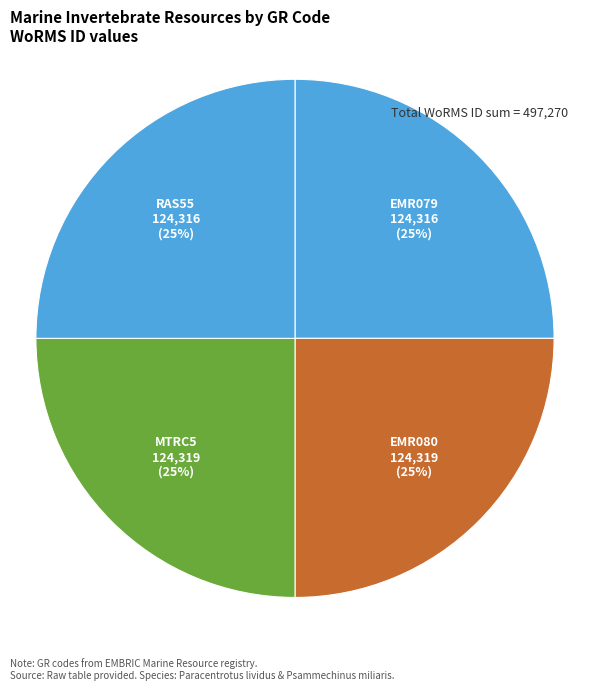

The MTRC5 slice represents 37% of the pie. True or false?

False